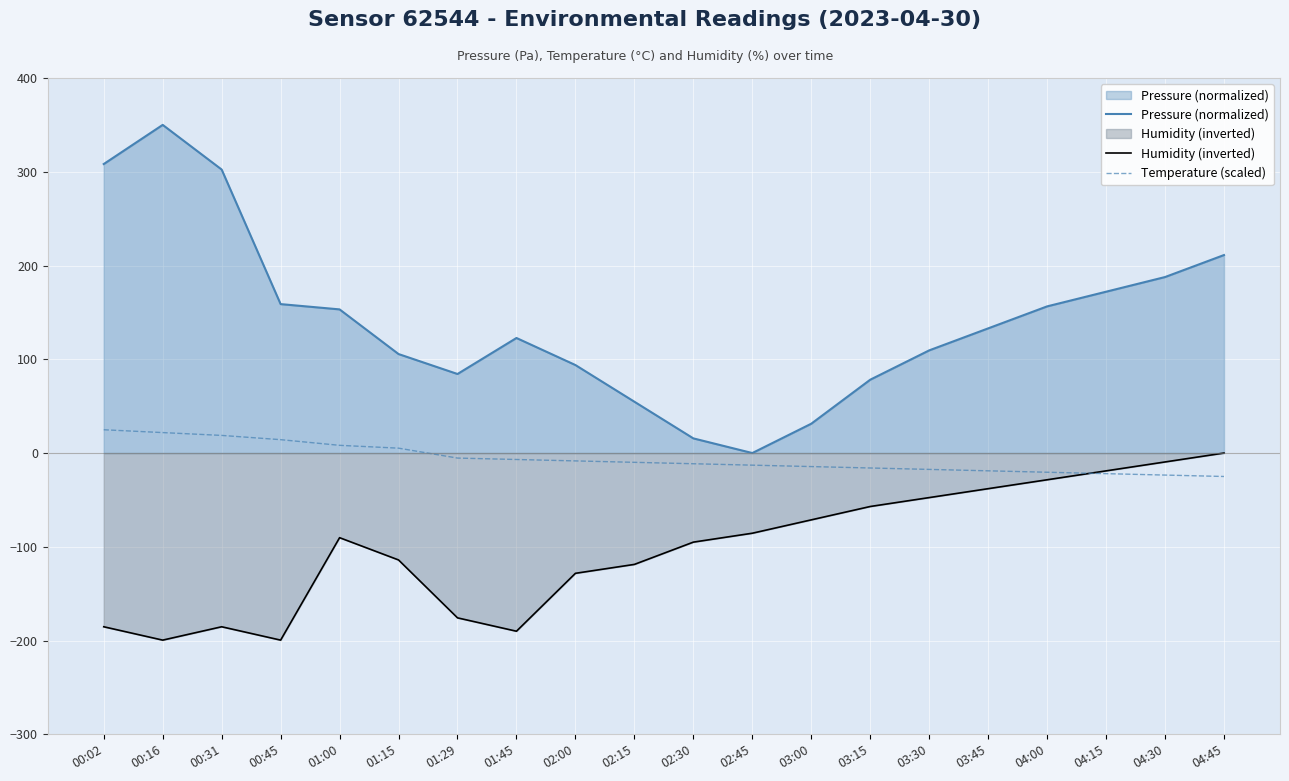

True or false: Pressure (normalized) and Humidity (inverted) cross at least once.

False